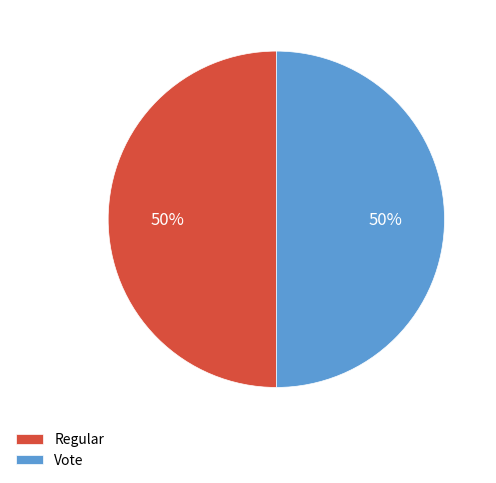

Is the sum of Vote and Regular greater than half?

Yes